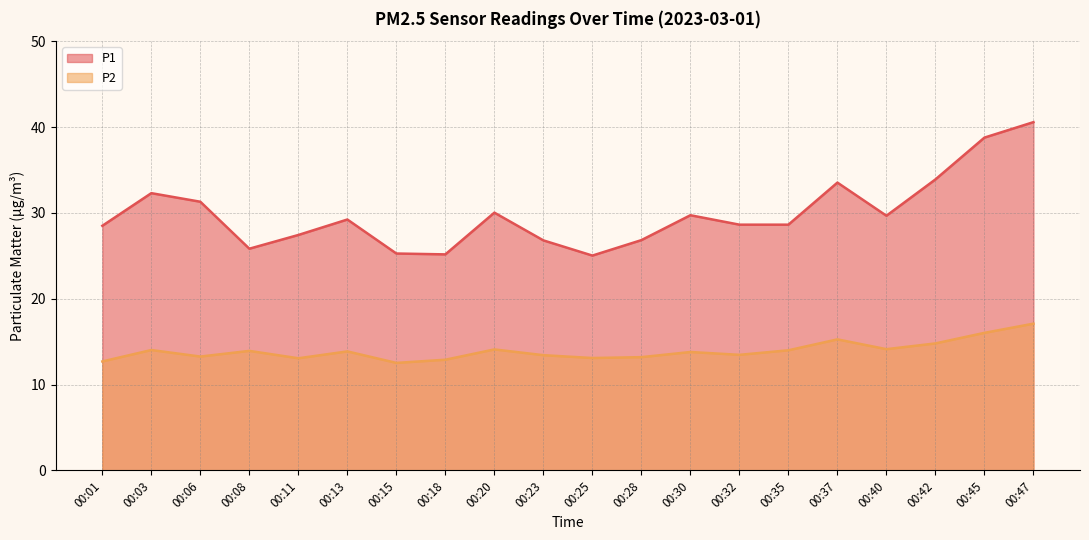

What is the difference between the second highest and second lowest values in the P2 series?

3.3